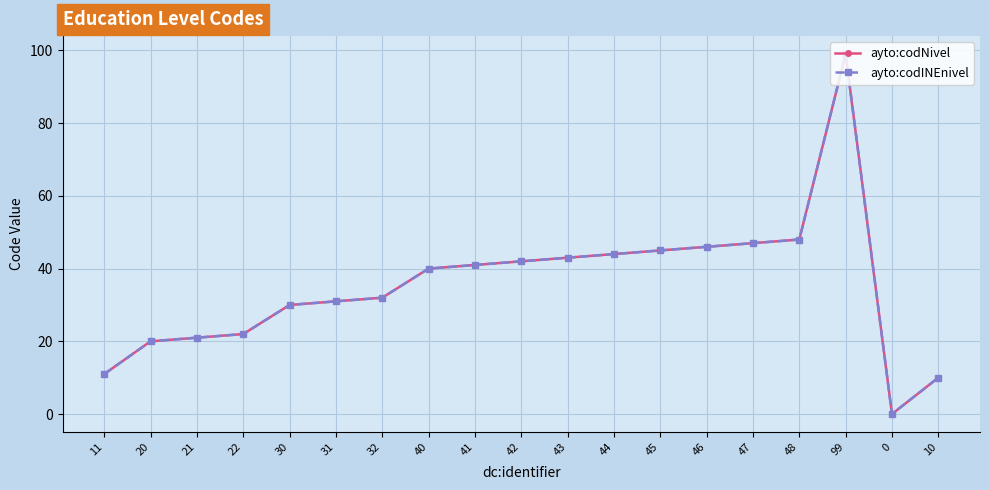

True or false: ayto:codINEnivel and ayto:codNivel cross at least once.

False